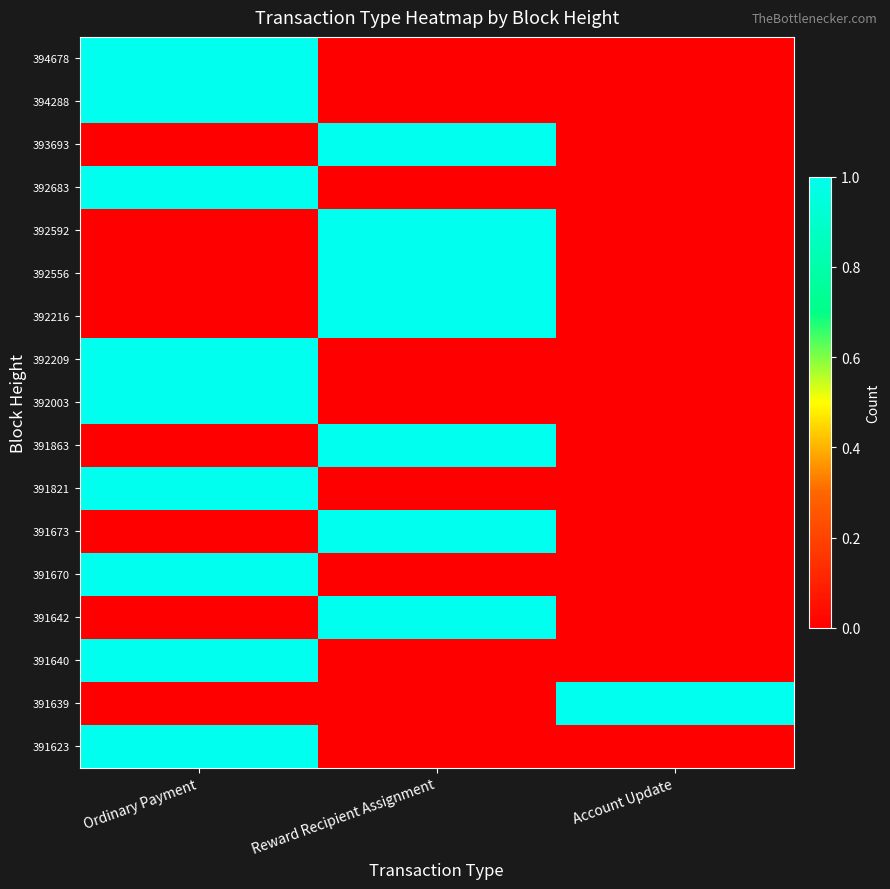

At which category is the sum across all series the highest?

Ordinary Payment